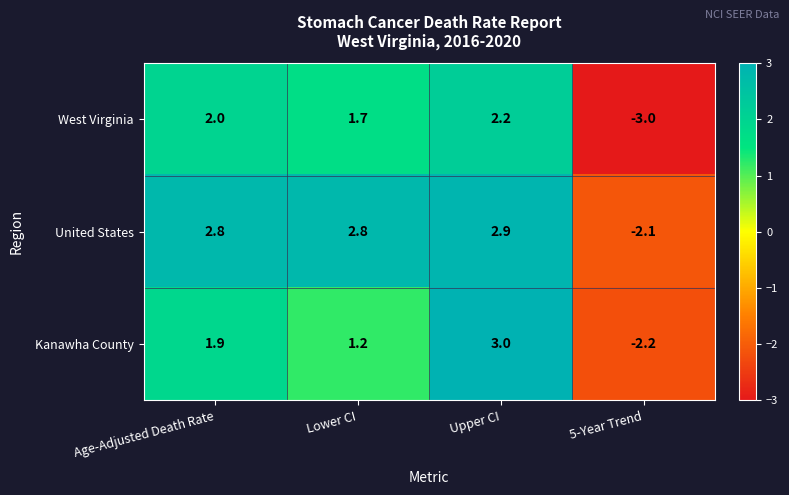

What is the spread (max minus min) of values at Lower CI?

1.6